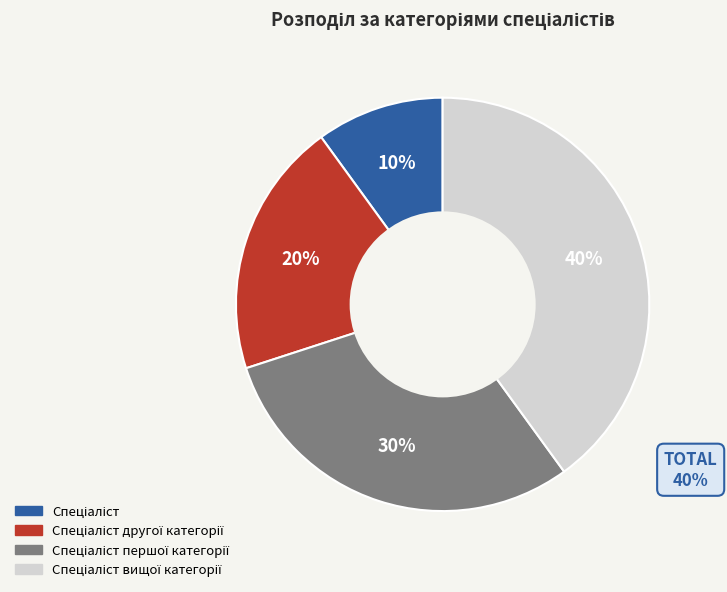

Is there a majority slice in this chart?

No